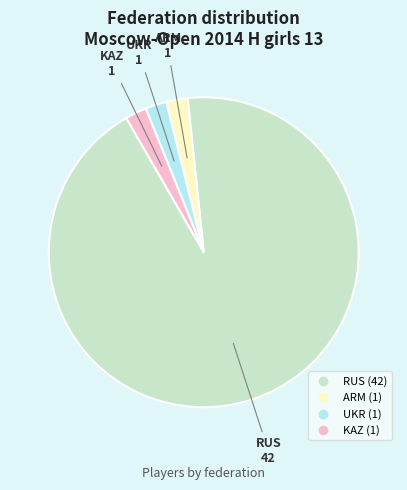

The KAZ slice represents 2% of the pie. True or false?

True